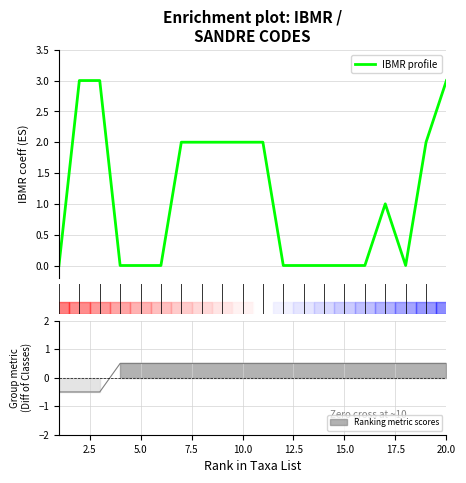

How many values are between 0 and 2?

17